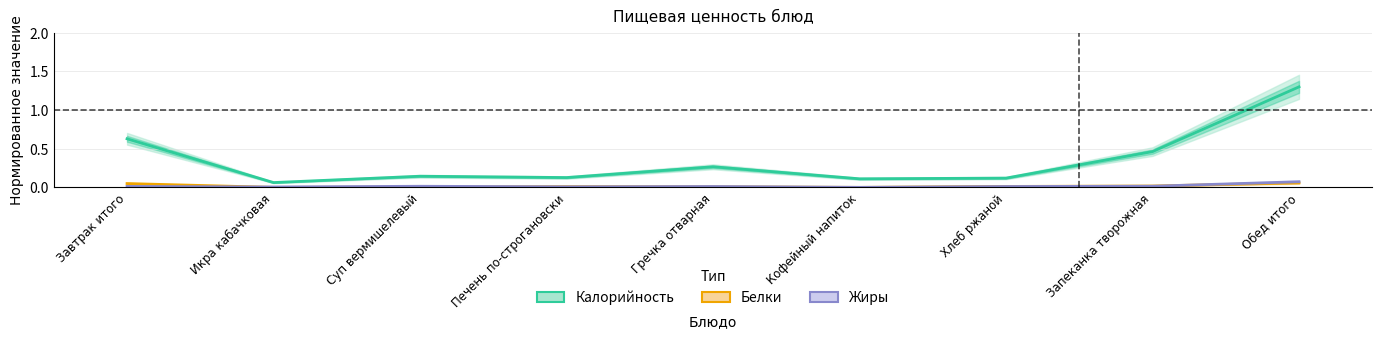

What is the greatest value displayed?

1.3